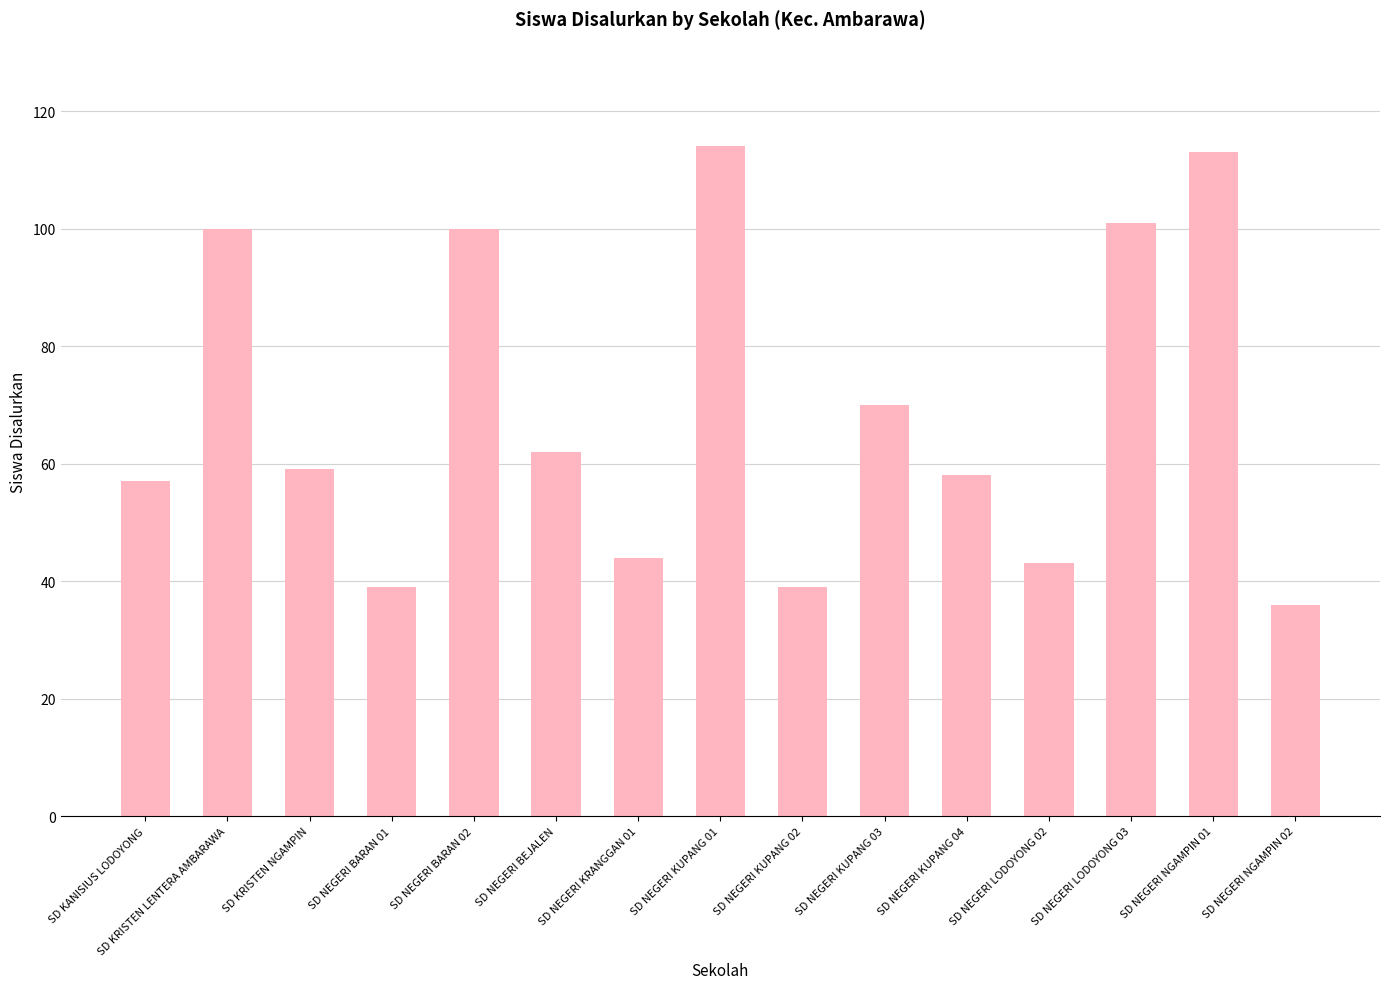

What is the change in value from SD NEGERI BARAN 01 to SD NEGERI BEJALEN?

+23